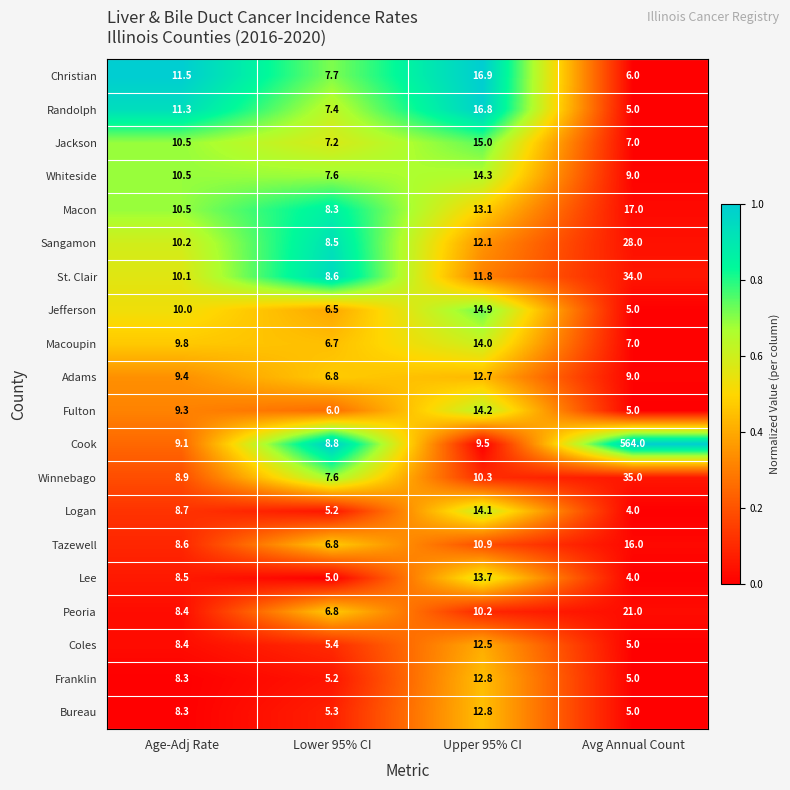

What is the total value across all series at Avg Annual Count?

791.0